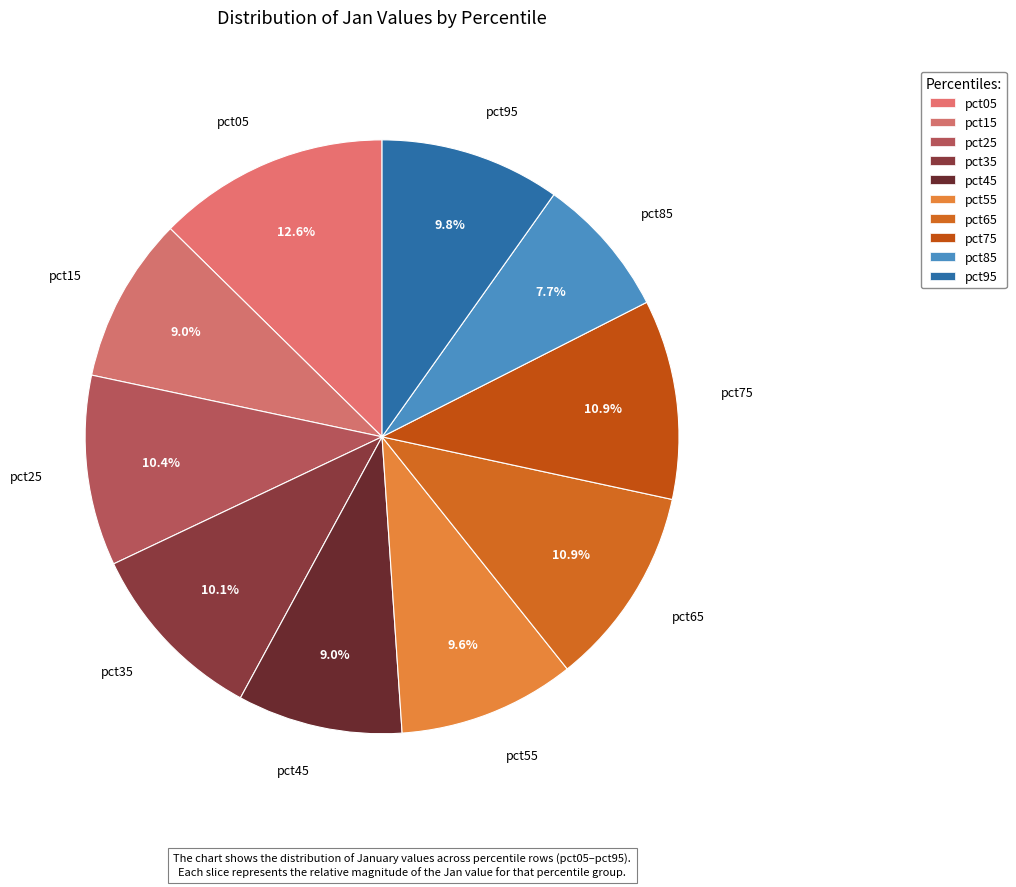

Count the number of slices in the pie.

10